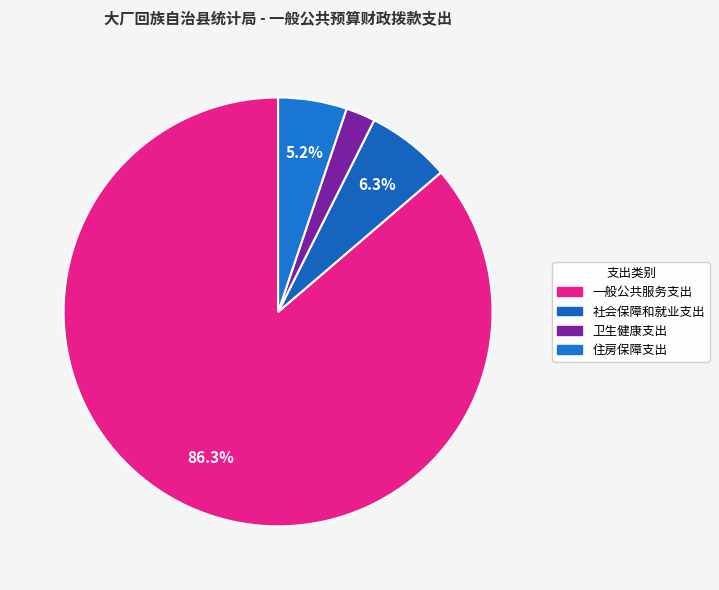

Does 社会保障和就业支出 account for over 50% of the chart?

No